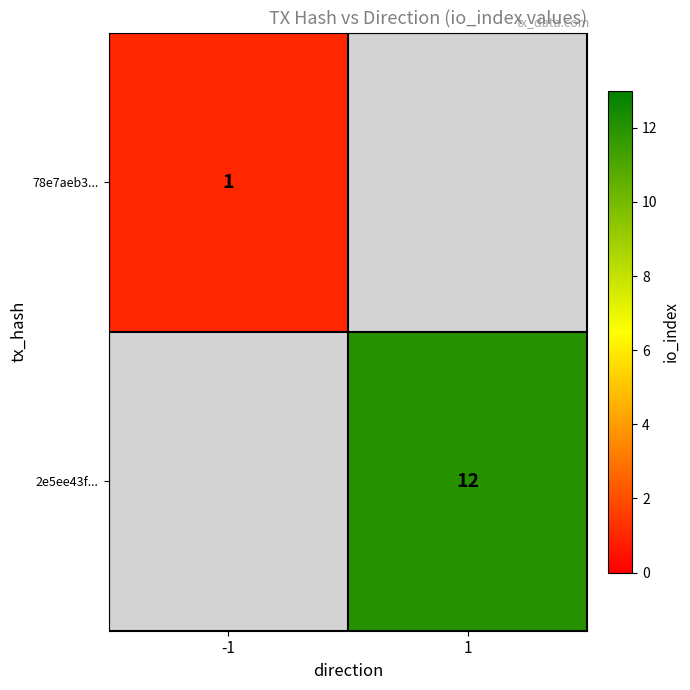

Is the value of 78e7aeb3... at -1 greater than the value of 2e5ee43f... at 1?

No